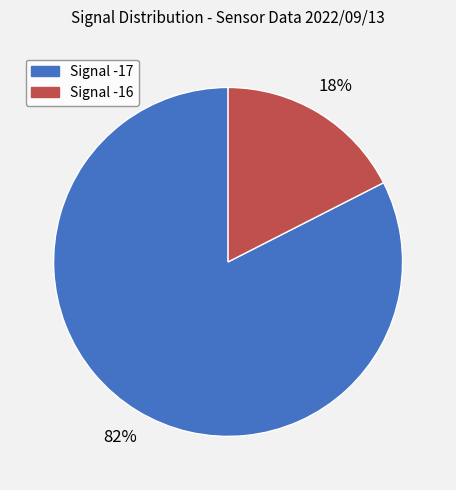

To the nearest percent, what is the average slice percentage?

50%